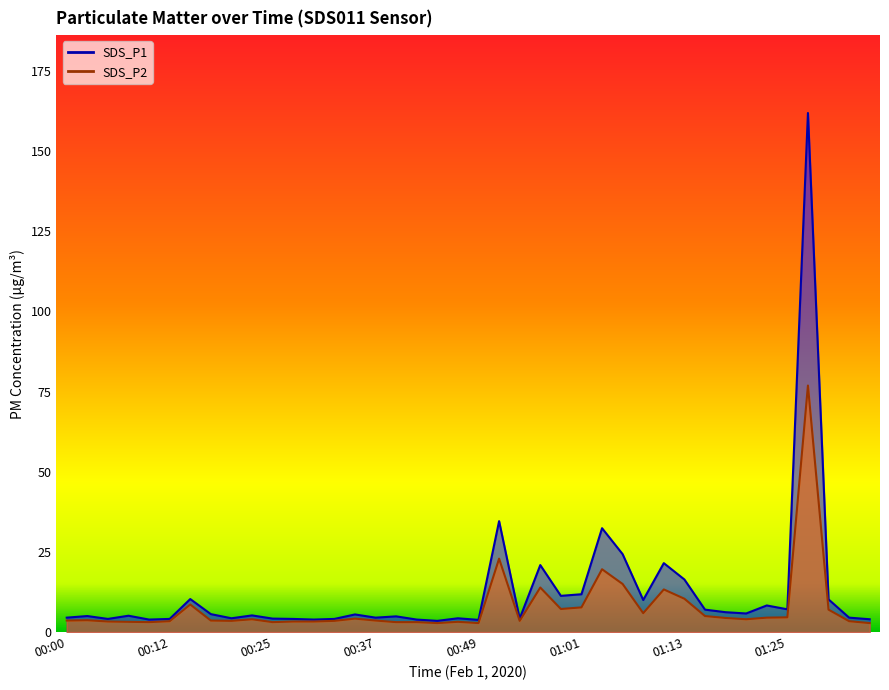

Reading right to left, what are all the values shown in this chart?

SDS_P1: 01:37=4.0	01:35=4.5	01:33=10.2	01:28=161.9	01:25=7.1	01:23=8.3	01:20=5.8	01:18=6.2	01:16=7.0	01:13=16.4	01:11=21.5	01:08=10.0	01:06=24.3	01:04=32.4	01:01=11.8	00:59=11.3	00:56=20.9	00:54=4.2	00:51=34.6	00:49=3.8	00:47=4.3	00:44=3.5	00:42=3.9	00:39=4.9	00:37=4.5	00:34=5.5	00:32=4.1	00:30=3.9	00:27=4.1	00:25=4.2	00:22=5.2	00:20=4.3	00:17=5.6	00:15=10.3	00:12=4.1	00:10=3.9	00:07=5.1	00:05=4.1	00:03=5.0	00:00=4.5
SDS_P2: 01:37=2.8	01:35=3.4	01:33=7.0	01:28=76.9	01:25=4.6	01:23=4.5	01:20=4.0	01:18=4.4	01:16=5.0	01:13=10.4	01:11=13.3	01:08=5.9	01:06=15.0	01:04=19.6	01:01=7.7	00:59=7.2	00:56=13.9	00:54=3.5	00:51=22.9	00:49=2.8	00:47=3.2	00:44=2.8	00:42=3.1	00:39=3.1	00:37=3.6	00:34=4.2	00:32=3.5	00:30=3.3	00:27=3.3	00:25=3.1	00:22=4.0	00:20=3.5	00:17=3.6	00:15=8.6	00:12=3.4	00:10=3.1	00:07=3.2	00:05=3.3	00:03=3.7	00:00=3.6